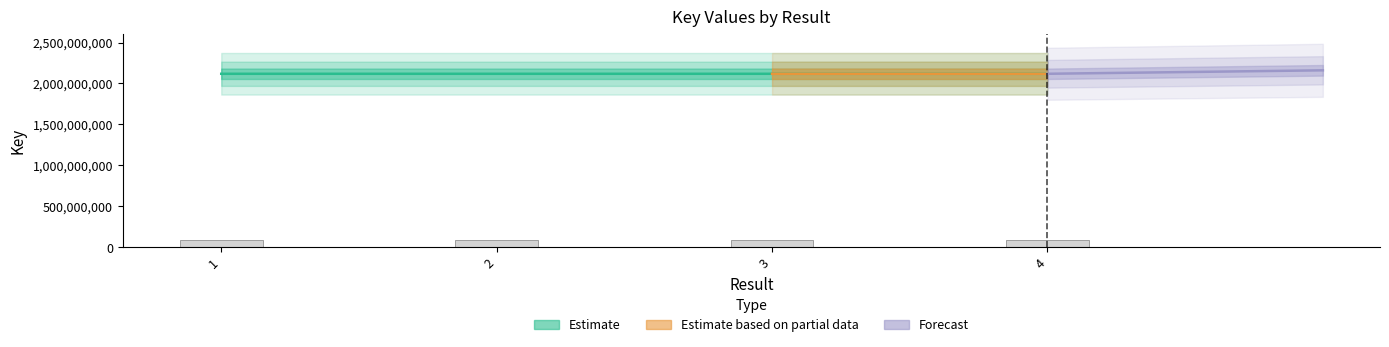

Which has a higher value, 1 or 3?

3